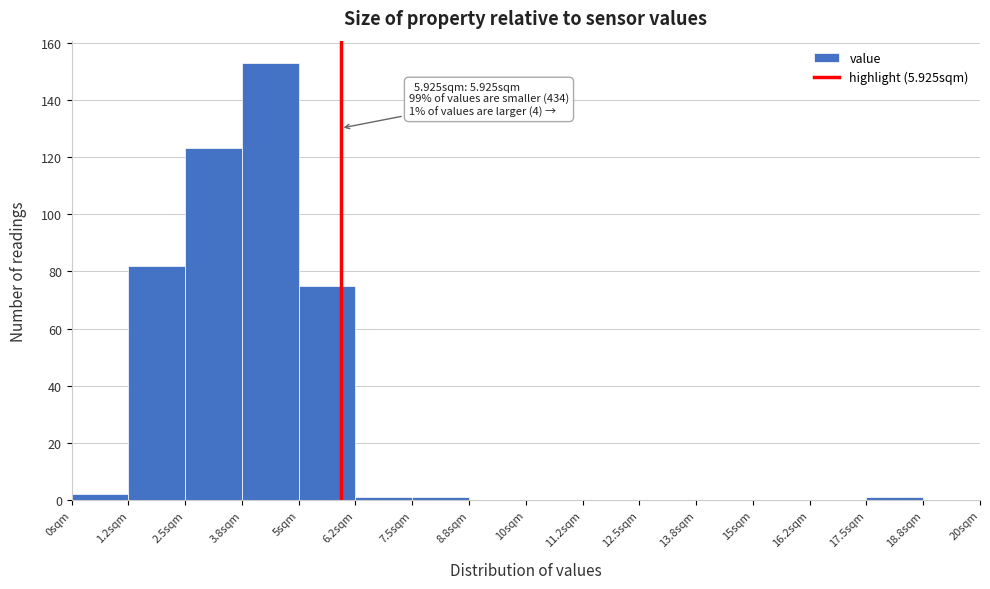

Which range on the x-axis has the tallest bar?

3.75 to 5.00